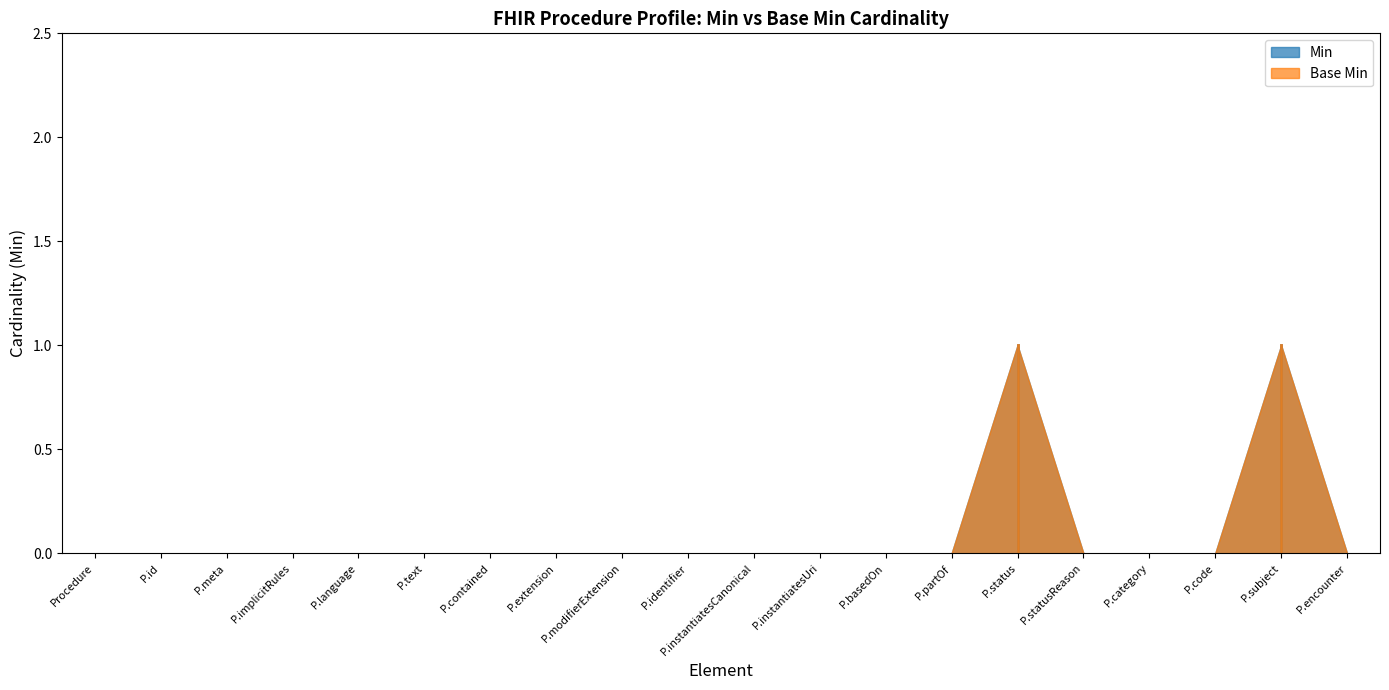

The Min series shows 0 at Procedure.contained. True or false?

True